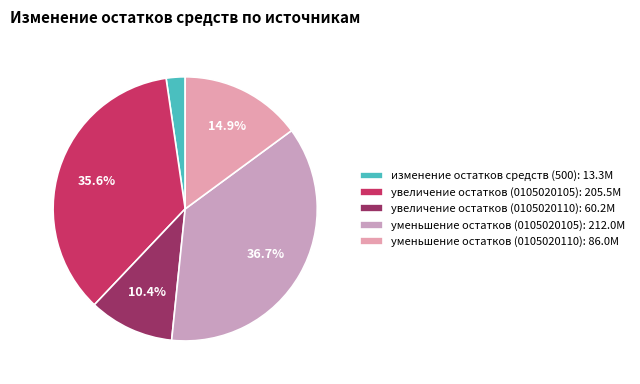

How many slices are in this pie chart?

5